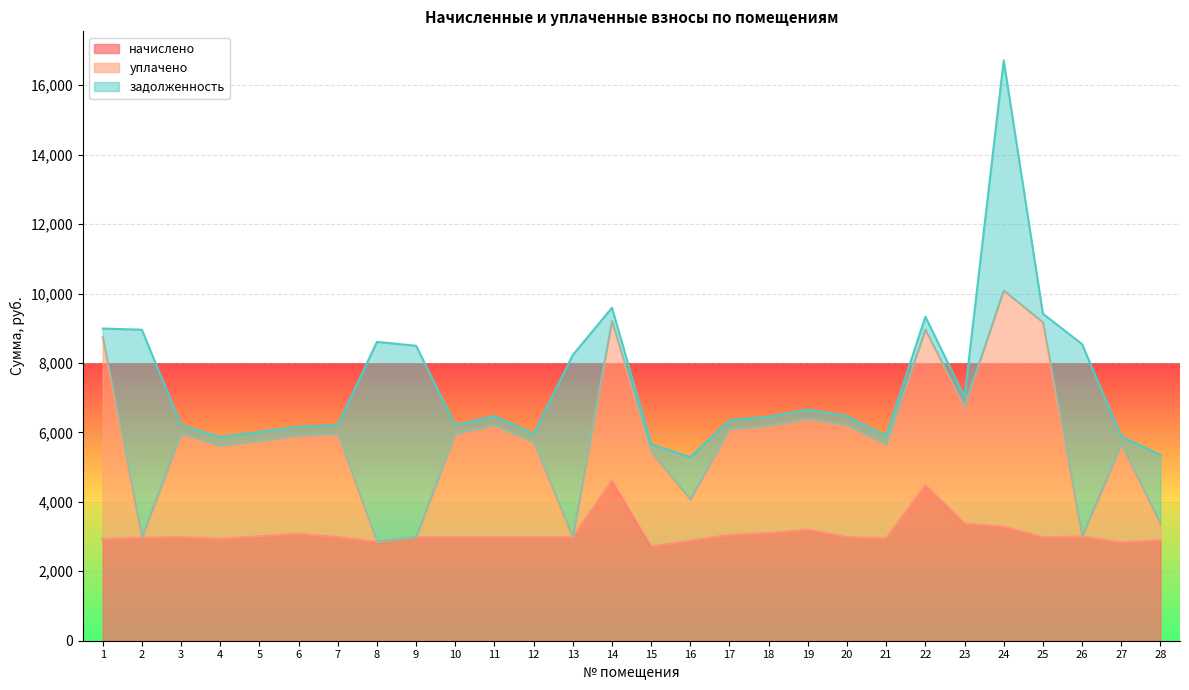

List the labels in order of начислено value, smallest first.

15, 27, 8, 16, 28, 1, 4, 21, 2, 3, 7, 9, 10, 11, 12, 13, 20, 25, 26, 5, 17, 6, 18, 19, 24, 23, 22, 14